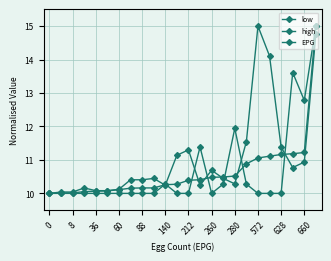

List the series in order of their peak value, highest first.

low, high, EPG